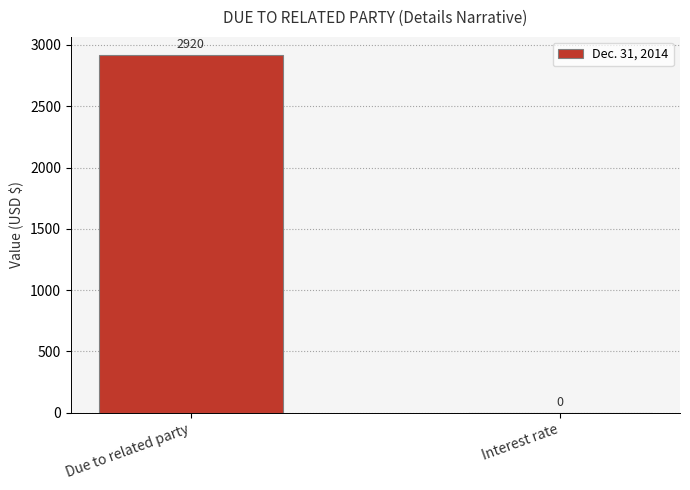

Read the value at Due to related party, to the nearest 10.

2920